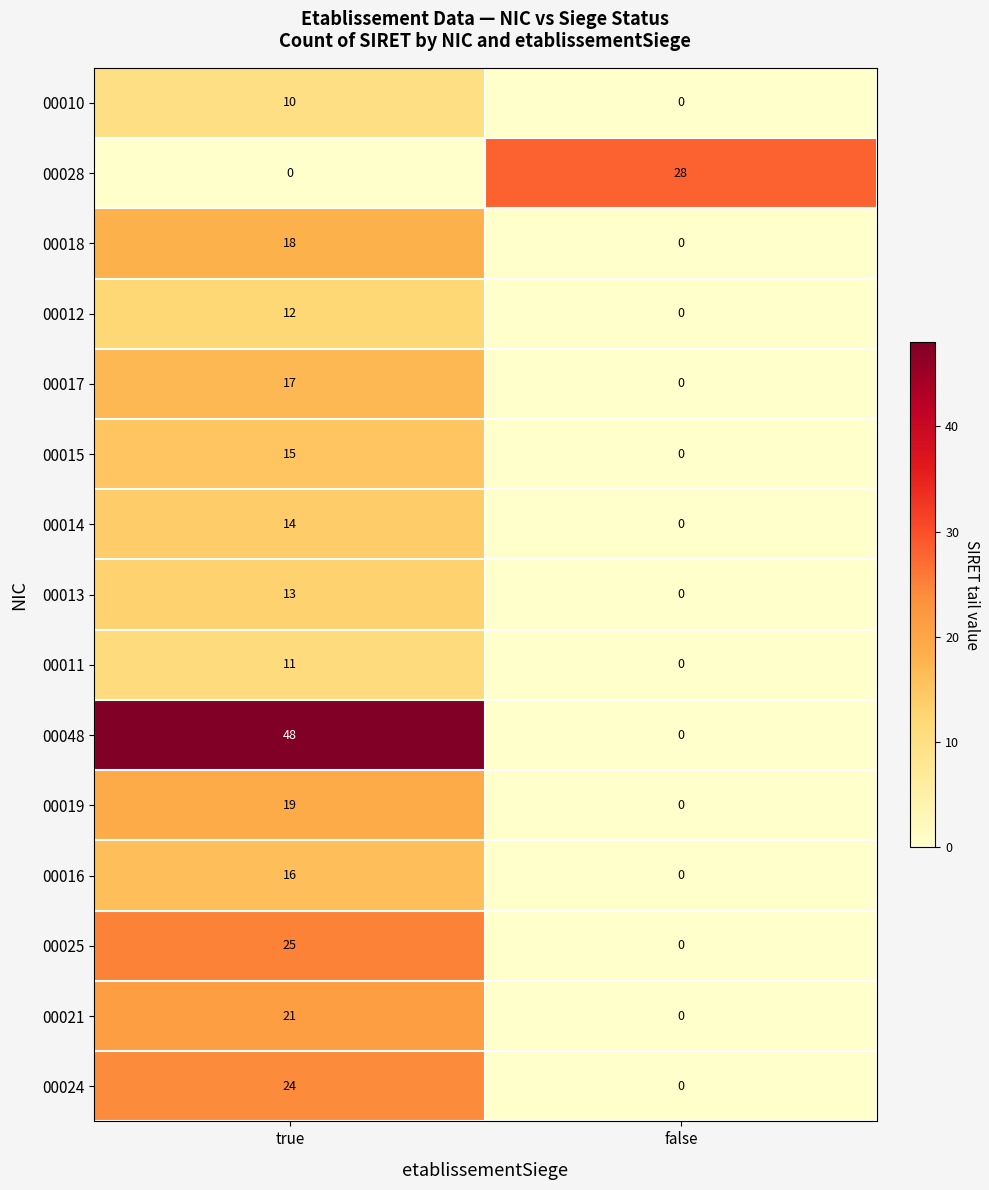

How many data points does each series have?

2